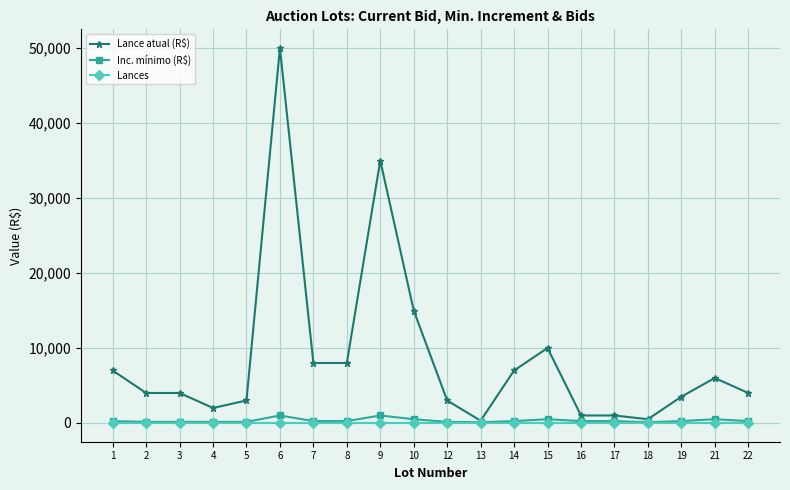

Is it true that Lances equals 0 at 22?

True